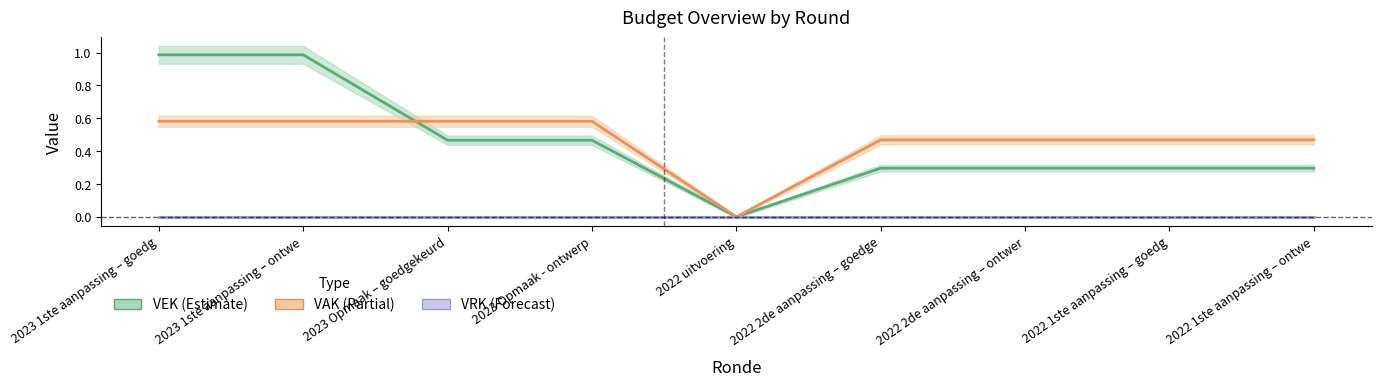

Is it true that VEK equals 0.3 at 2022 2de aanpassing – ontwer?

True